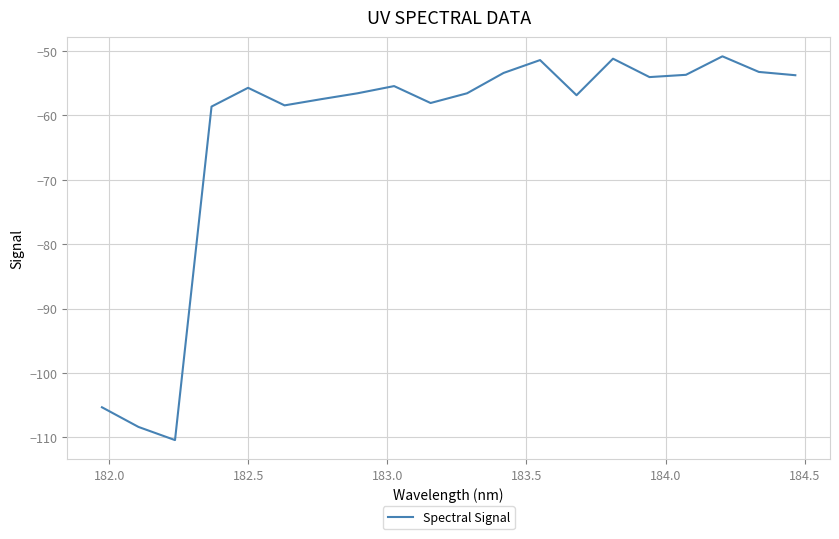

What is the average value?

-63.0